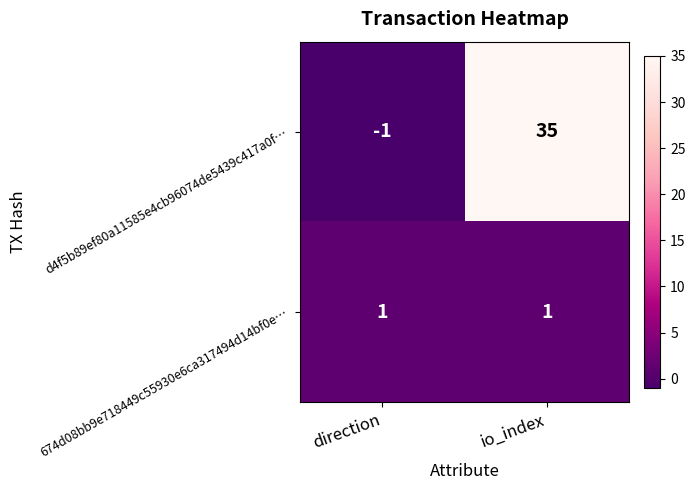

The d4f5b89ef80a11585e4cb96074de5439c417a0f… series shows 35 at io_index. True or false?

True